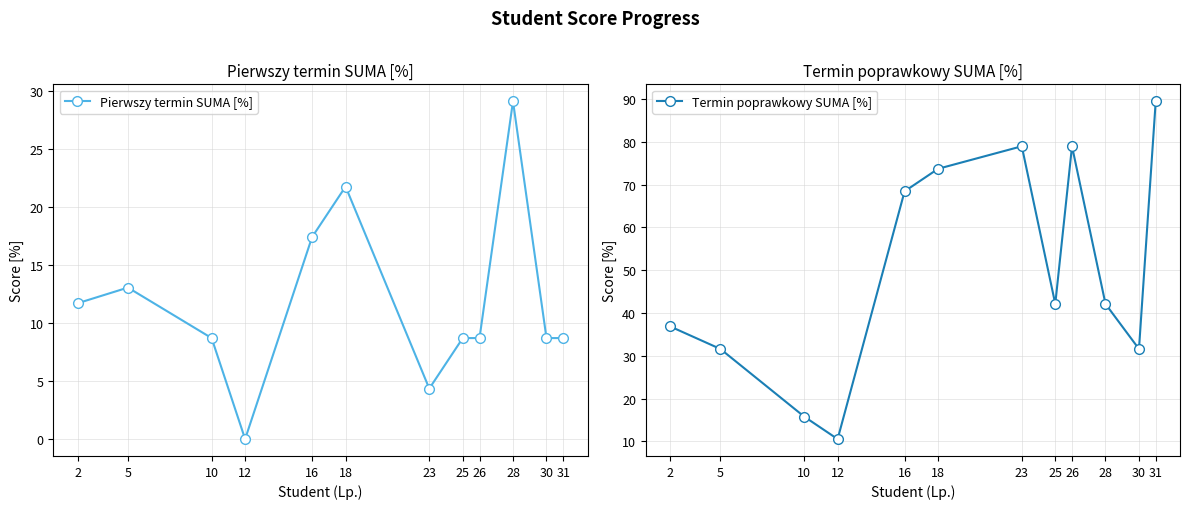

Rank the series at 12 from lowest to highest value.

Pierwszy termin SUMA [%], Termin poprawkowy SUMA [%]